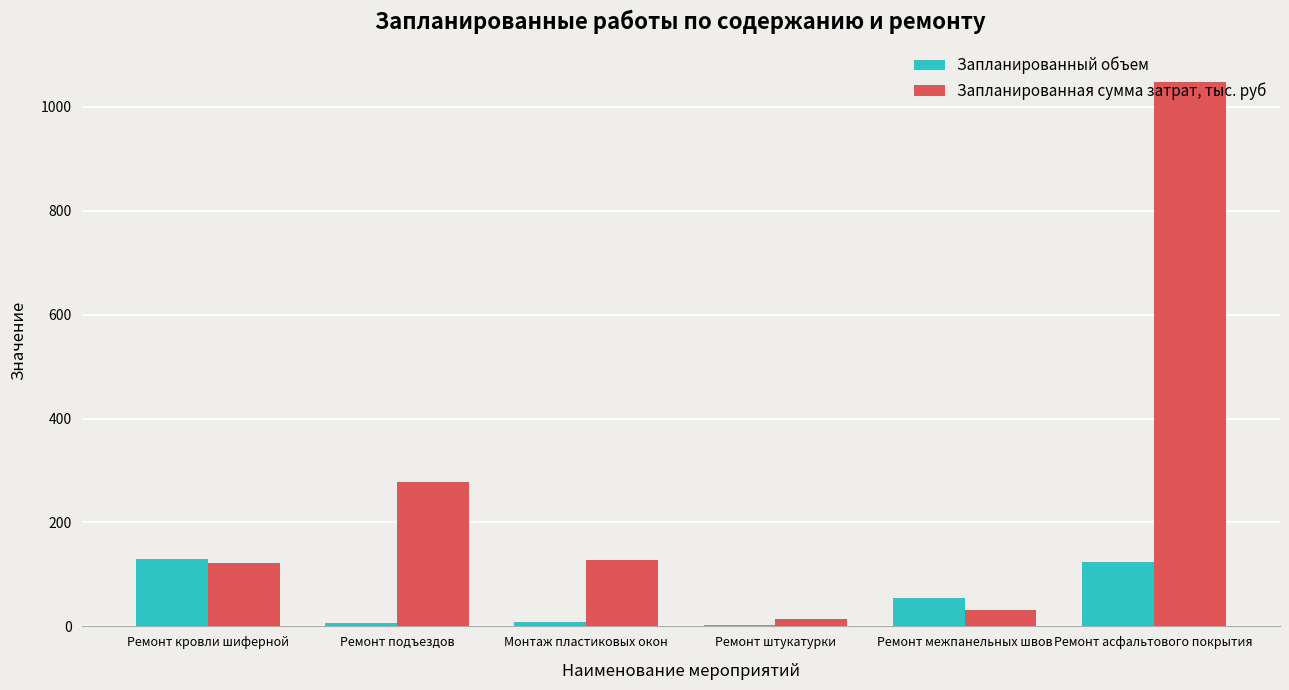

The value of Запланированный объем at Ремонт кровли шиферной is 181.1. True or false?

False